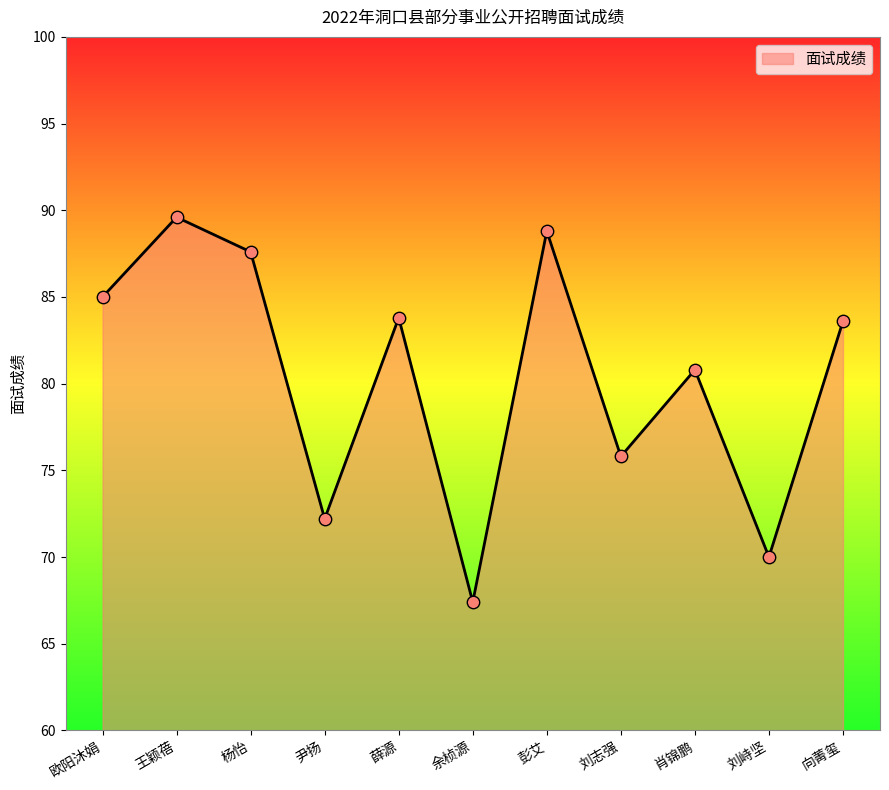

Between 肖锦鹏 and 杨怡, which is larger?

杨怡